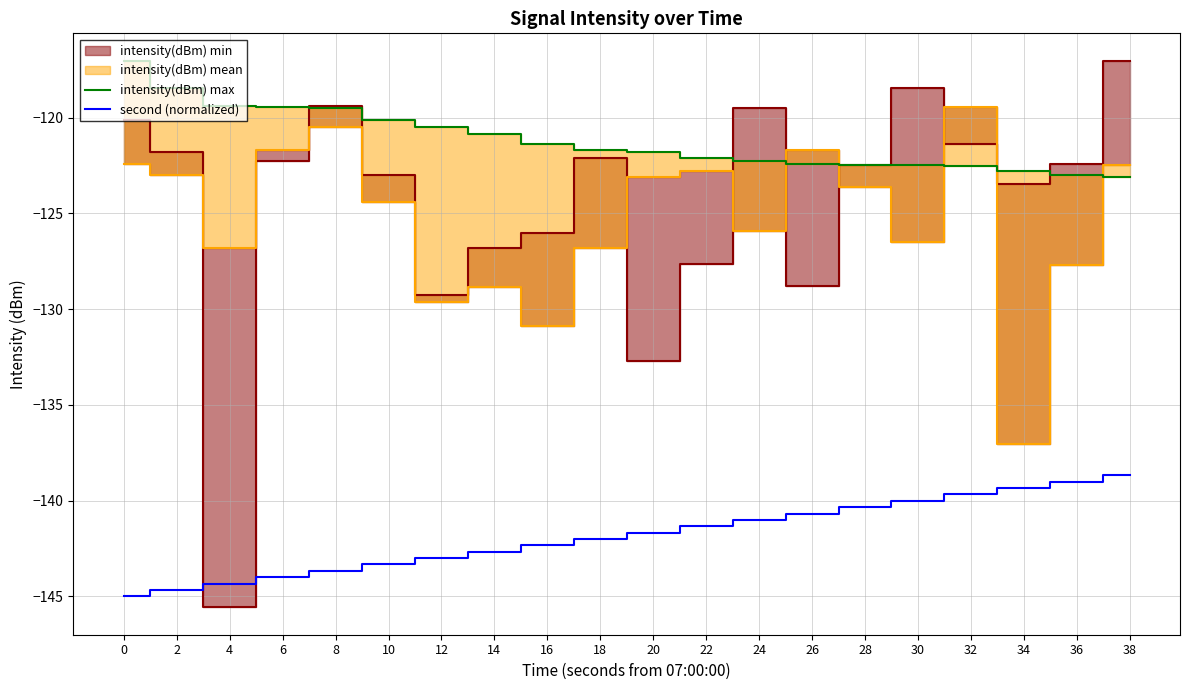

What is the difference between the maximum and minimum values in the intensity(dBm) max series?

6.1